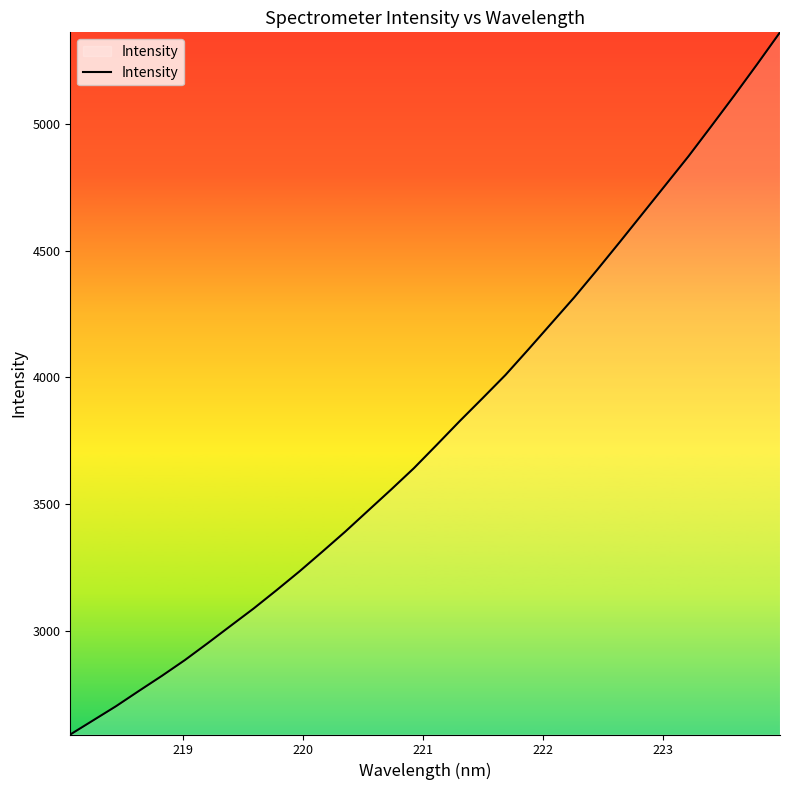

What is the minimum value shown in the chart?

2589.4